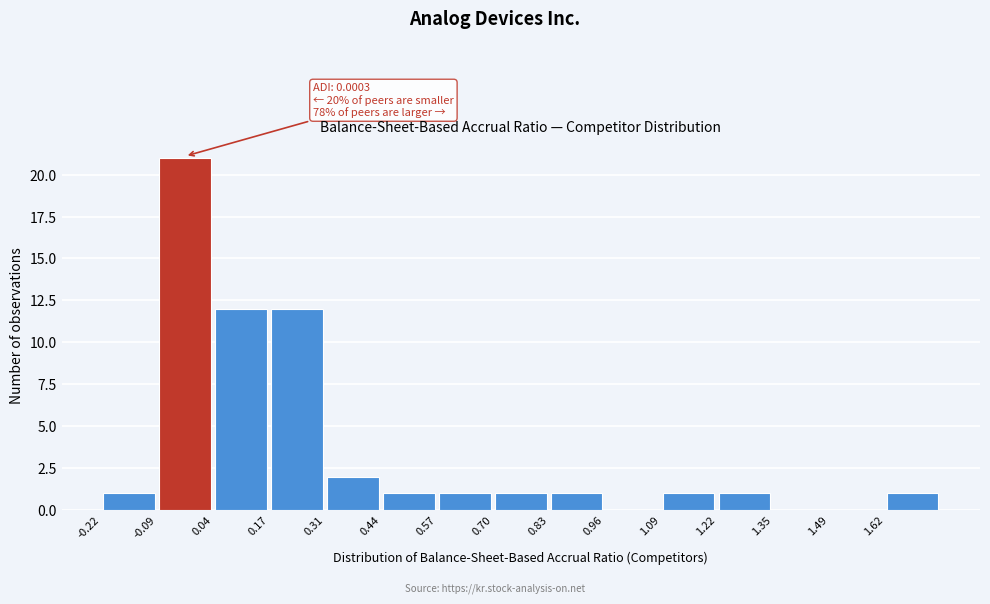

Which range on the x-axis has the tallest bar?

-0.08 to 0.04